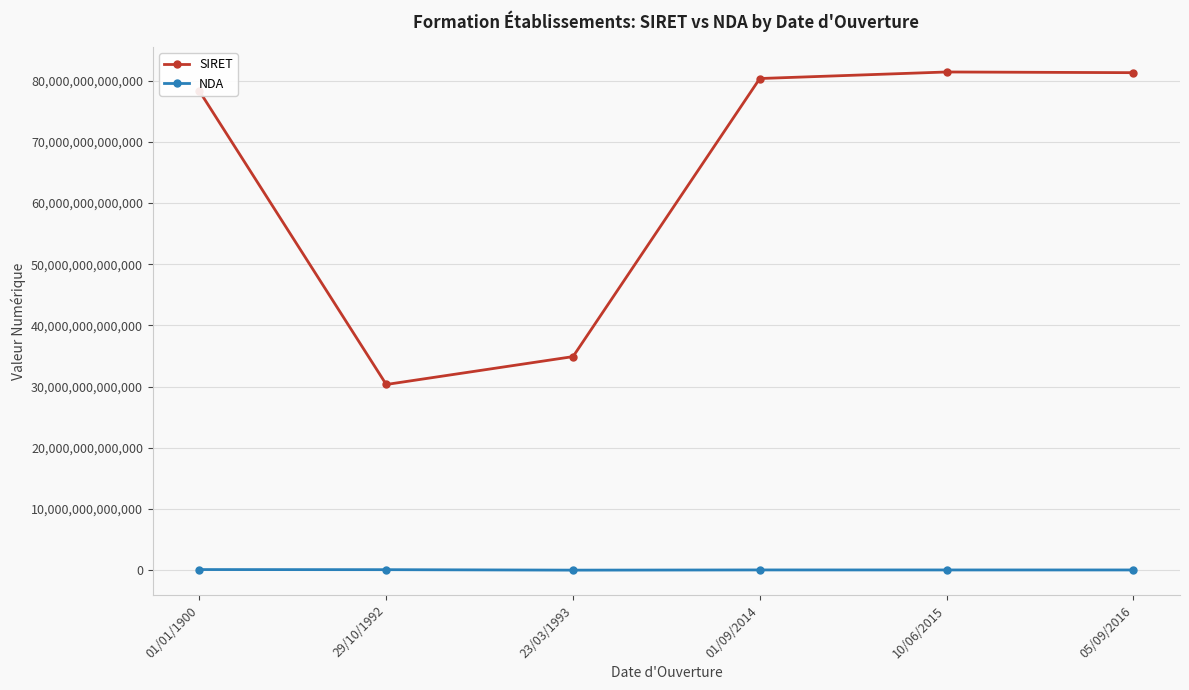

True or false: NDA has more than 0 points higher than both neighbors.

True